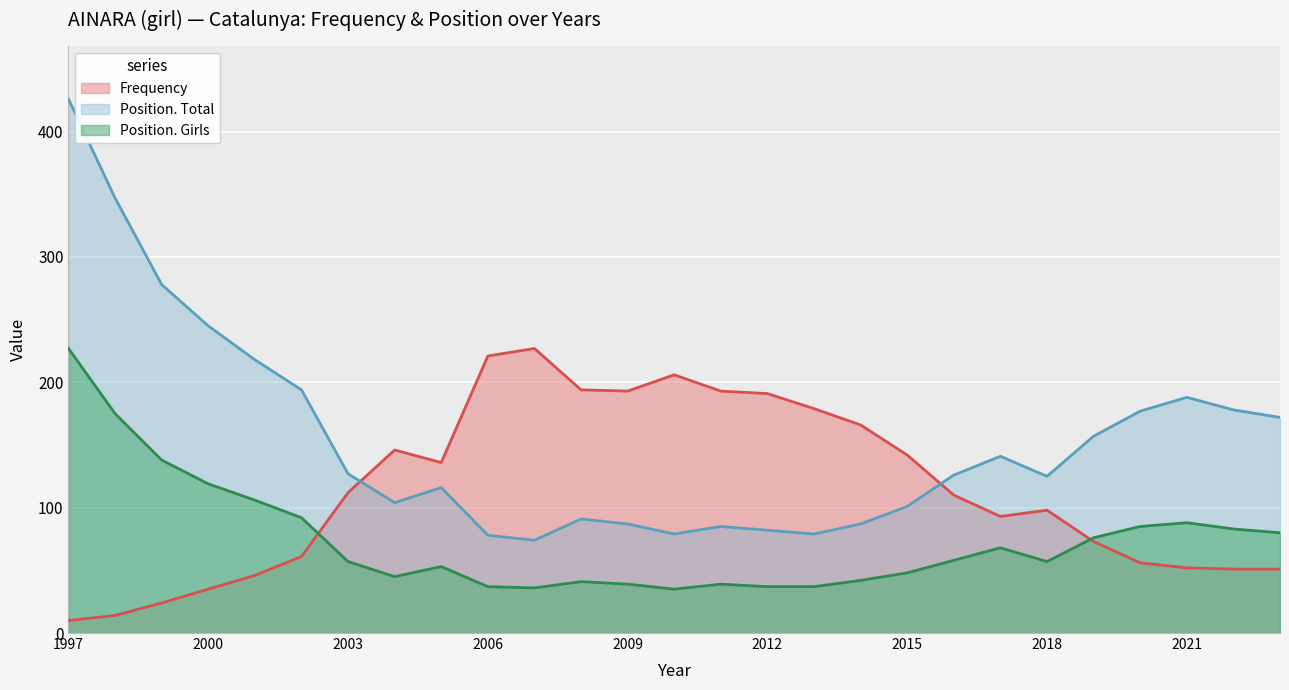

At which label does Position. Total reach its minimum?

2007